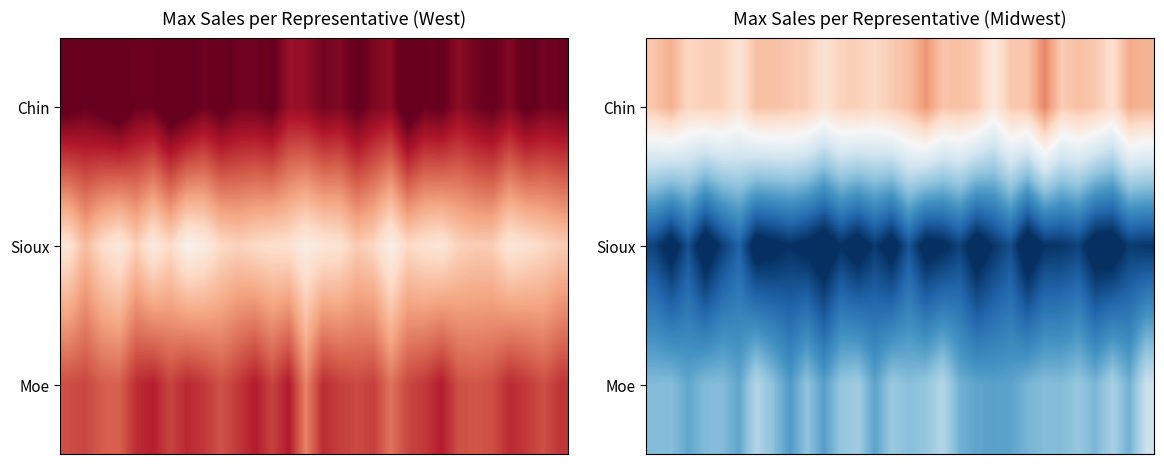

What is the difference between the second highest and second lowest values in the Sioux series?

77.5